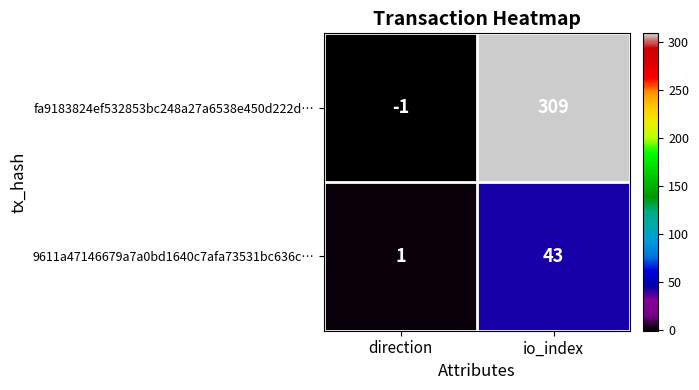

Where is 9611a47146679a7a0bd1640c7afa73531bc636c… nearest to the value 22?

direction